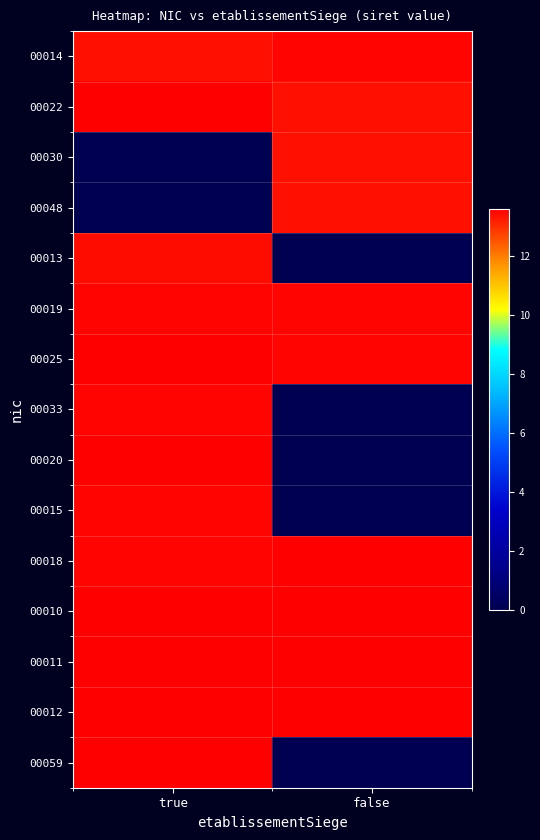

At which category does the chart reach its minimum across all series?

true